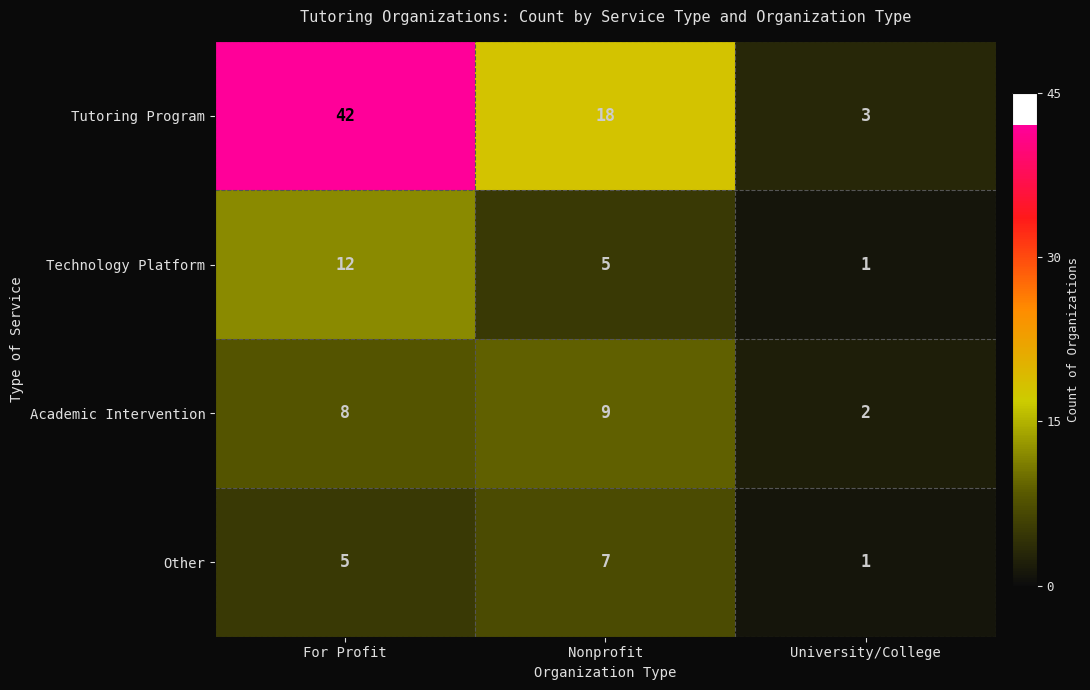

True or false: Technology Platform has a value of 7 at Nonprofit.

False